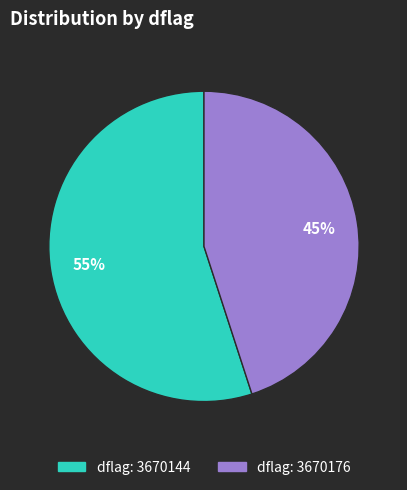

Between dflag: 3670144 and dflag: 3670176, which is larger?

dflag: 3670144